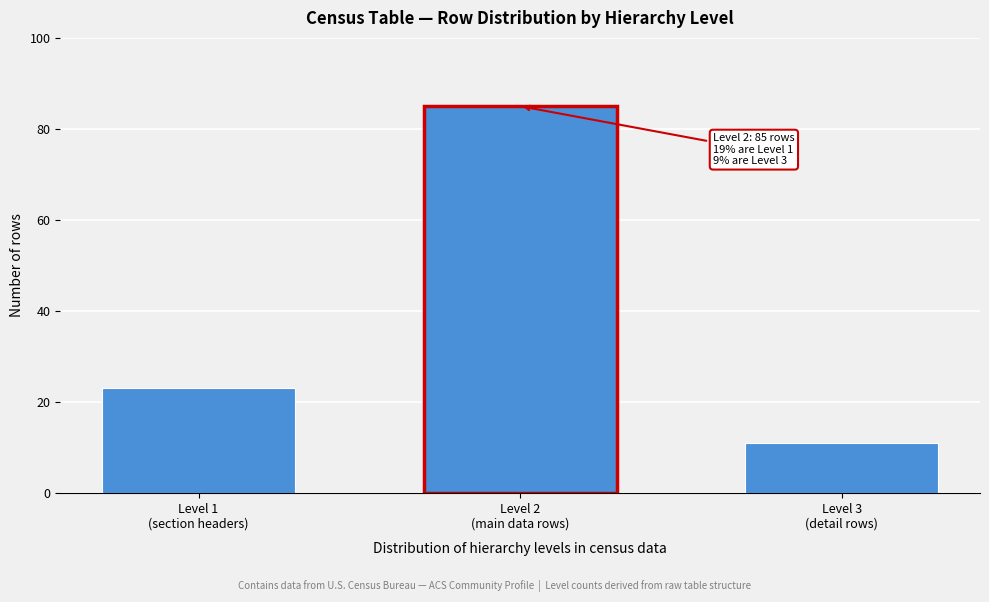

Reading left to right, extract all data points from this chart.

23	85	11